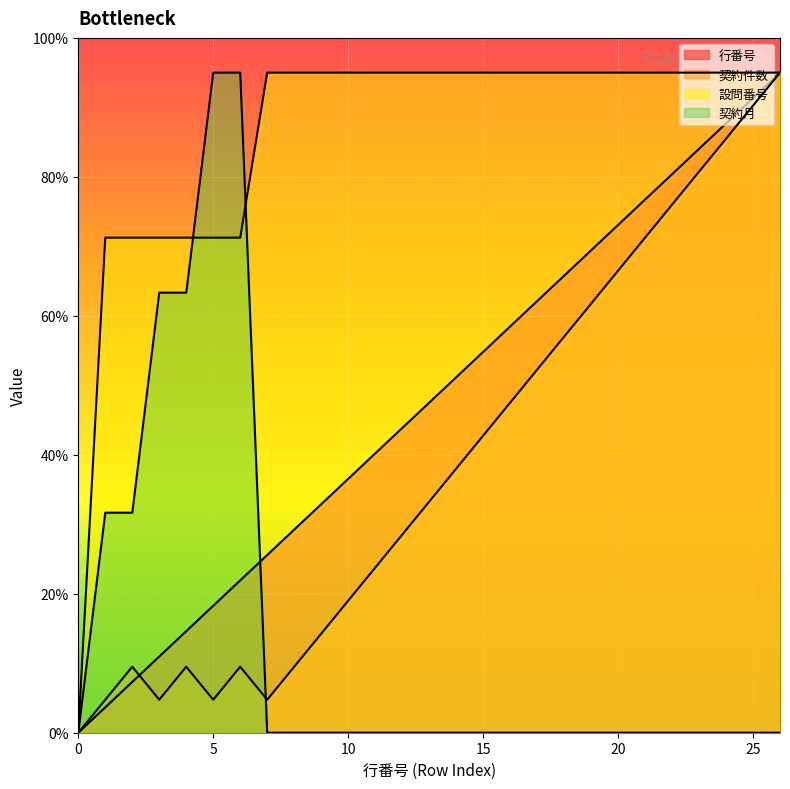

What are all the series names shown in the legend?

行番号, 契約件数, 設問番号, 契約月